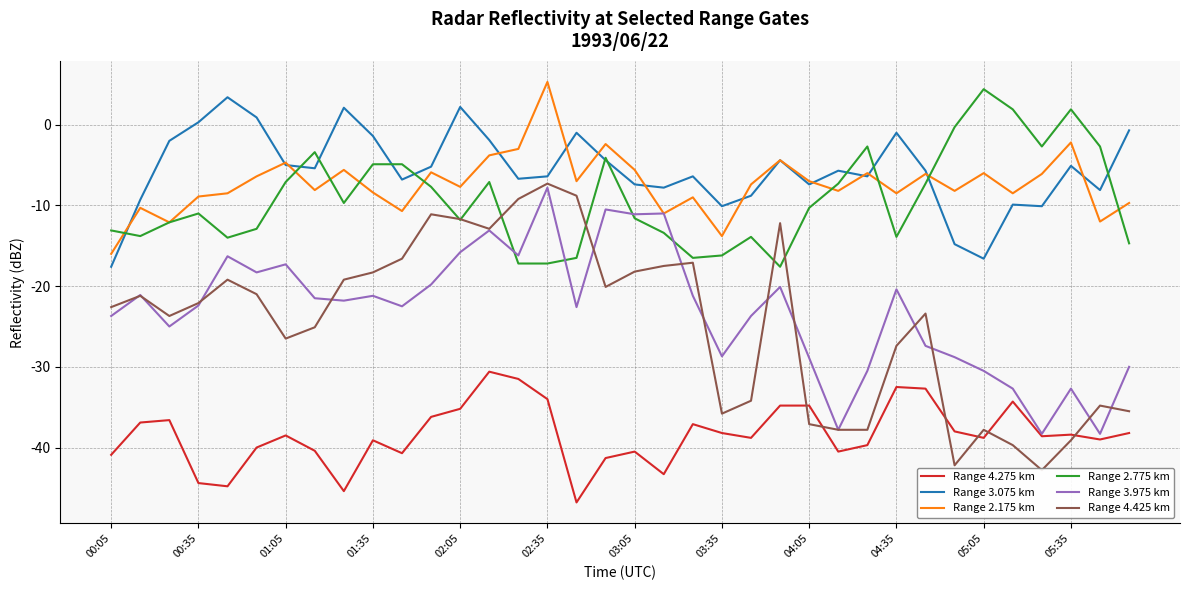

Read the Range 4.275 km value at 17.

-41.3